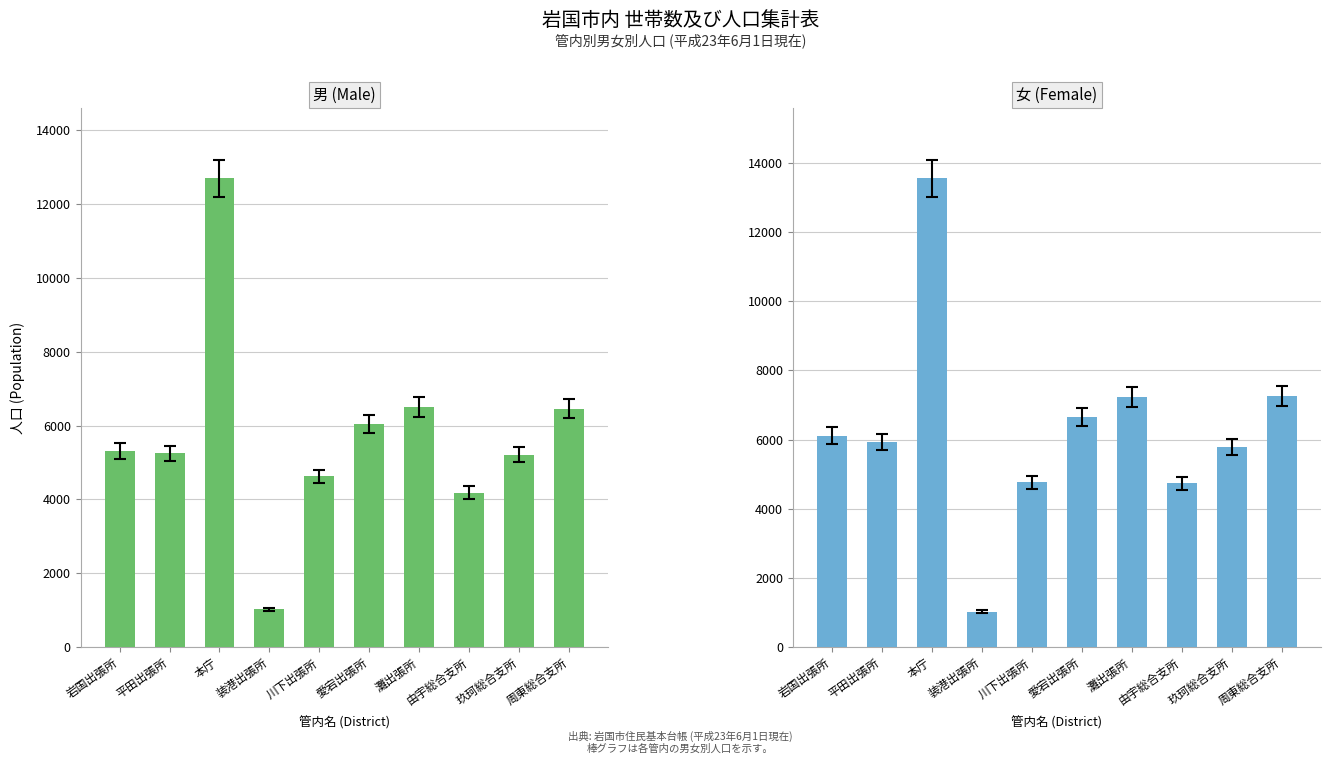

Reading left to right, what are all the values shown in this chart?

男 (Male): 岩国出張所=5310	平田出張所=5242	本庁=12697	装港出張所=1022	川下出張所=4620	愛宕出張所=6038	灘出張所=6500	由宇総合支所=4184	玖珂総合支所=5212	周東総合支所=6456
女 (Female): 岩国出張所=6109	平田出張所=5929	本庁=13560	装港出張所=1027	川下出張所=4765	愛宕出張所=6649	灘出張所=7221	由宇総合支所=4732	玖珂総合支所=5778	周東総合支所=7249